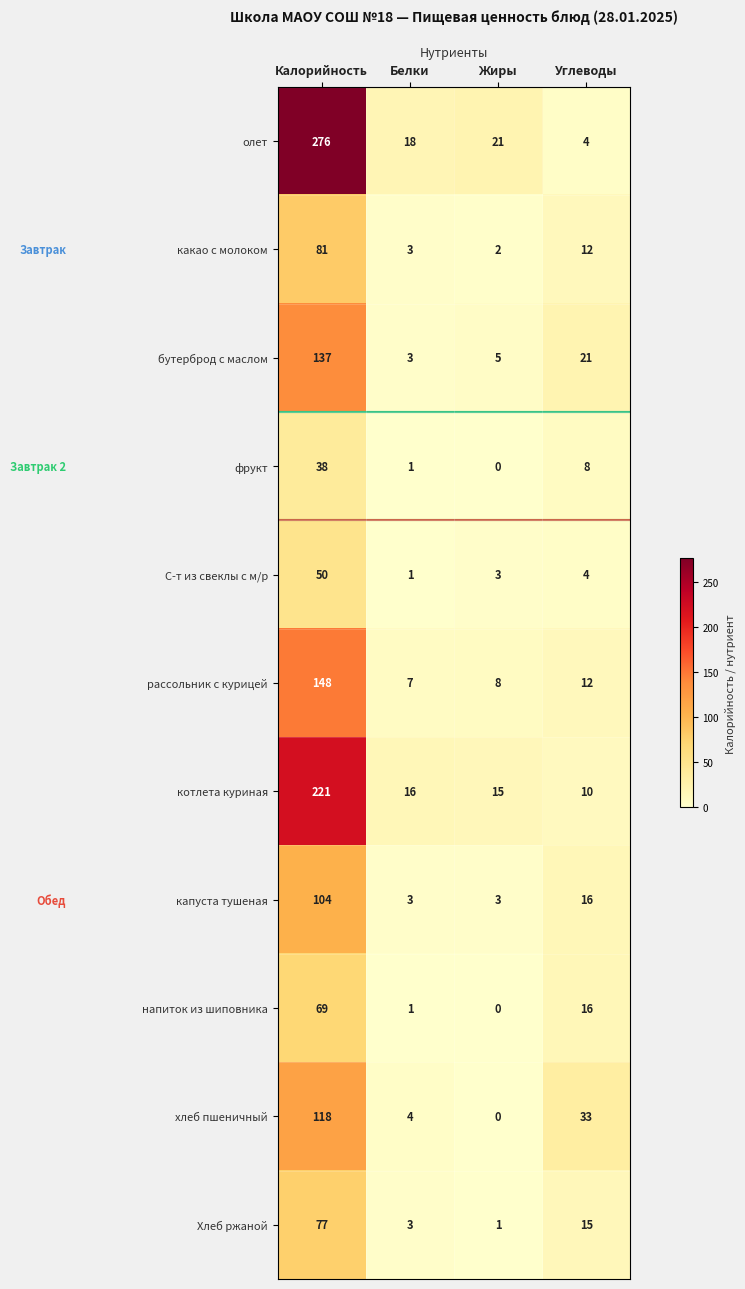

Which category has the lowest value across all series?

Жиры